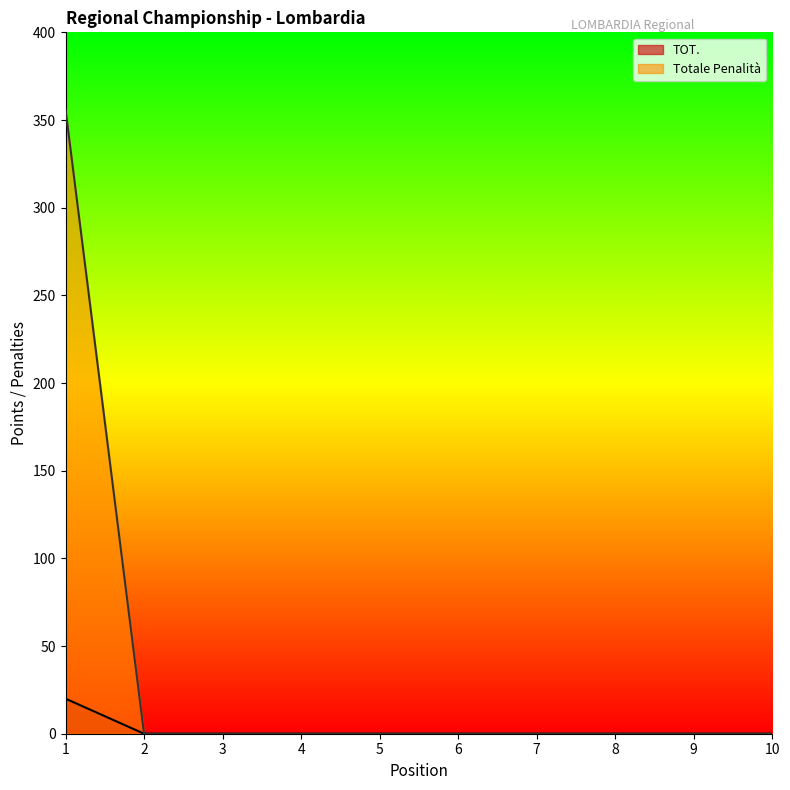

At which label does Totale Penalità reach its peak?

1